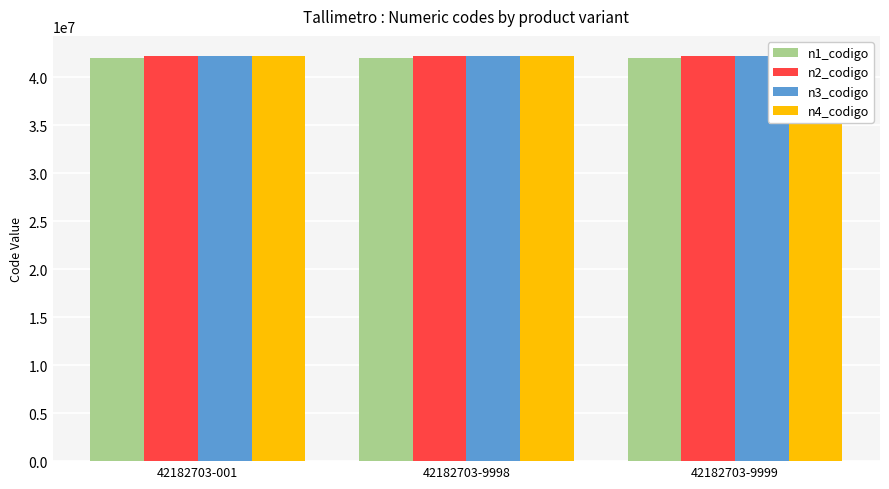

What is the value of the n1_codigo bar at the 3rd from the left?

42000000